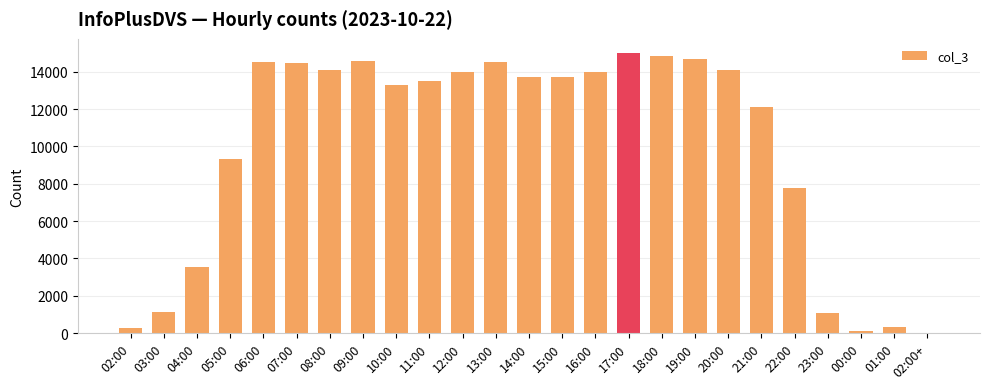

What value does the data have at 15:00?

13708